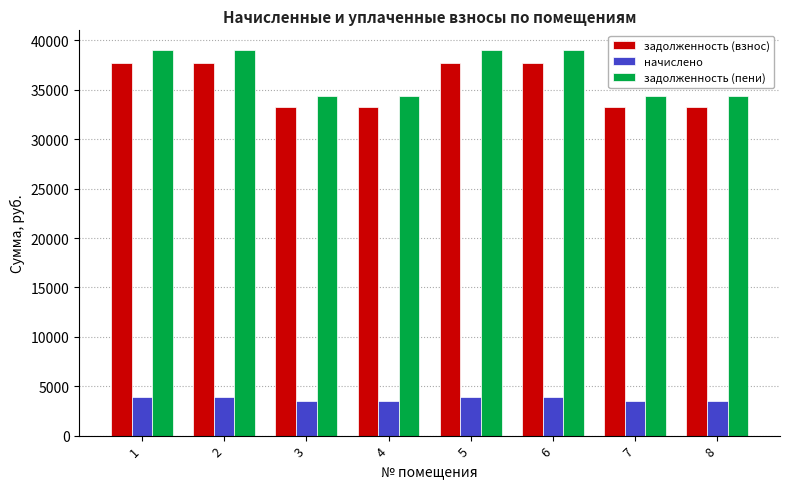

What is the difference between the maximum and second lowest values in the начислено series?

468.0